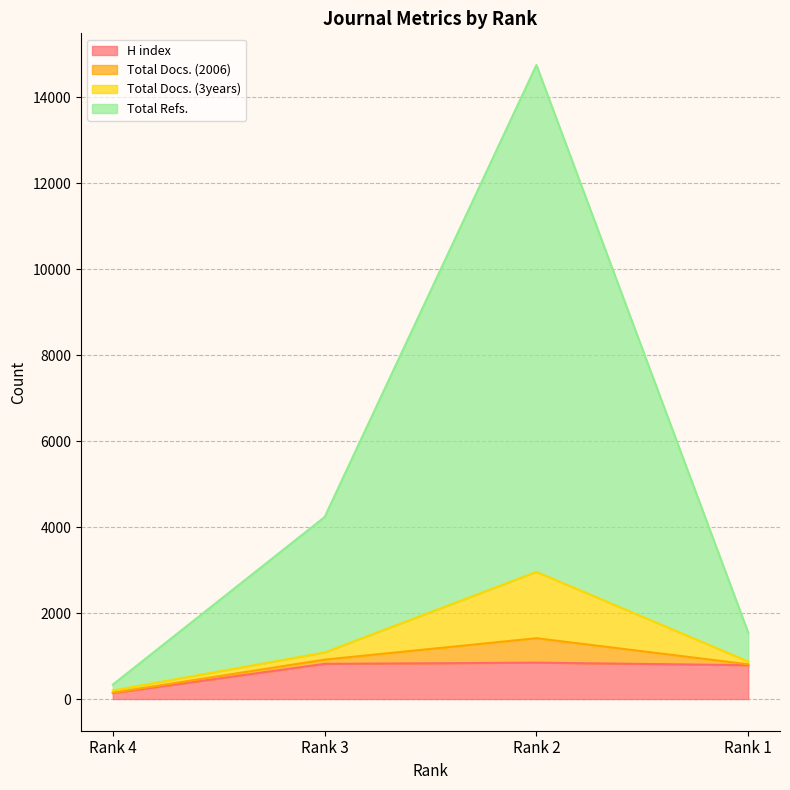

What are all the series names shown in the legend?

H index, Total Docs. (2006), Total Docs. (3years), Total Refs.